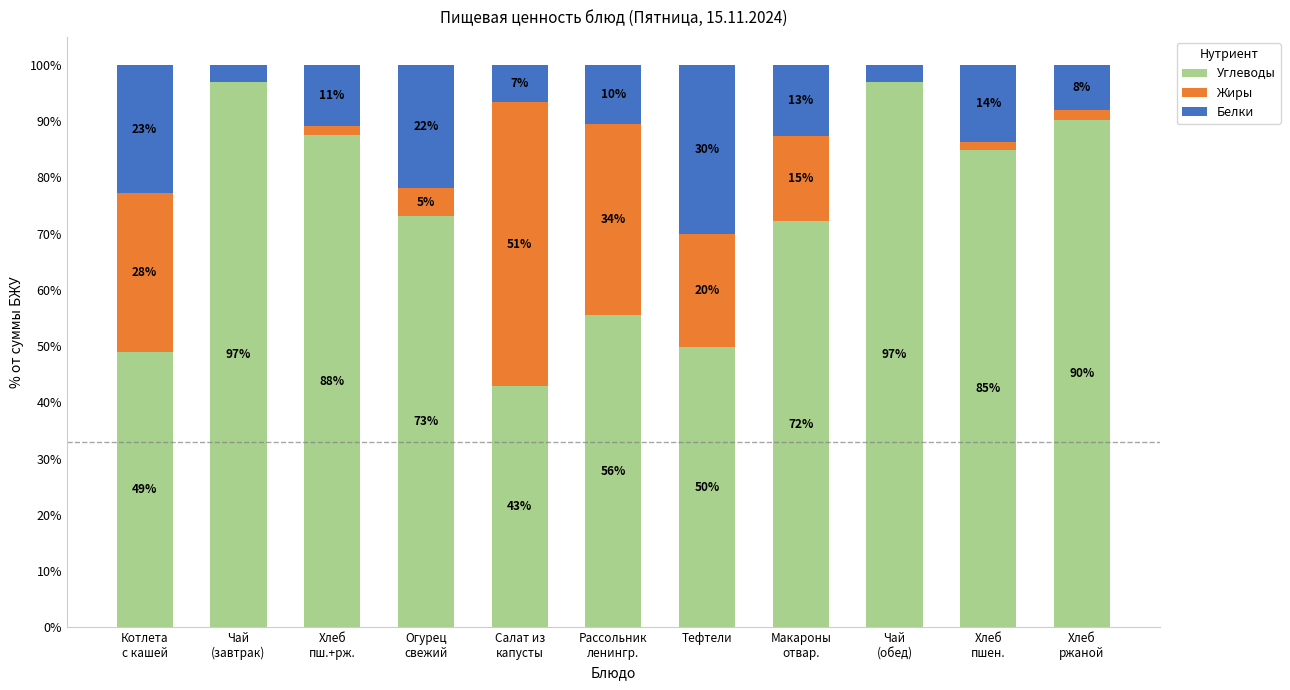

Are the bars horizontal?

No